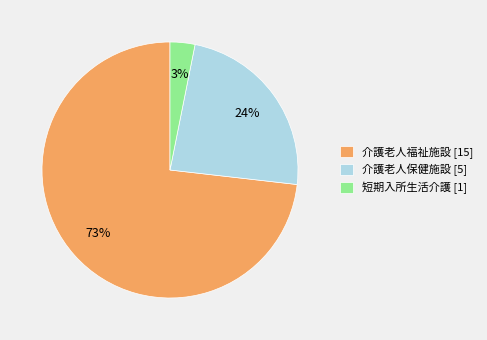

Is it true that 介護老人保健施設 is 29% of the pie?

False